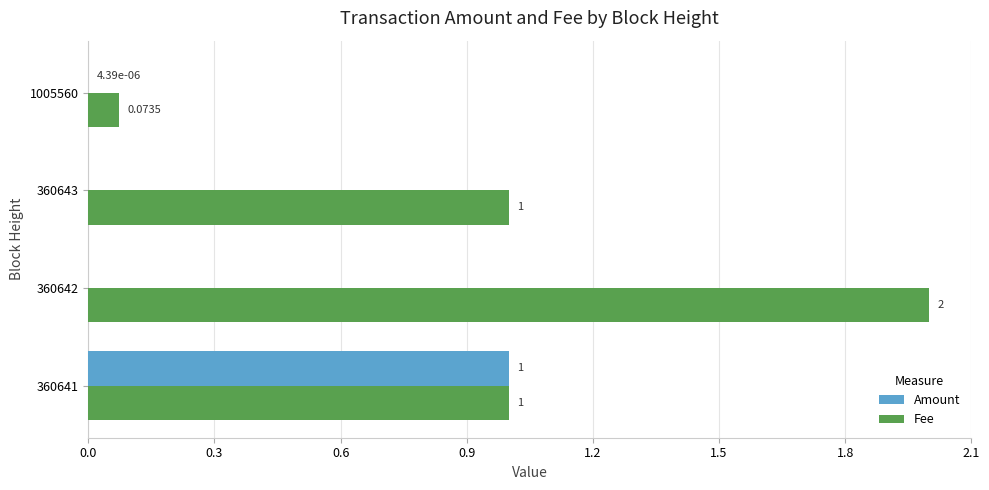

What is the sum of the Fee values at 360641 and 360642?

3.0